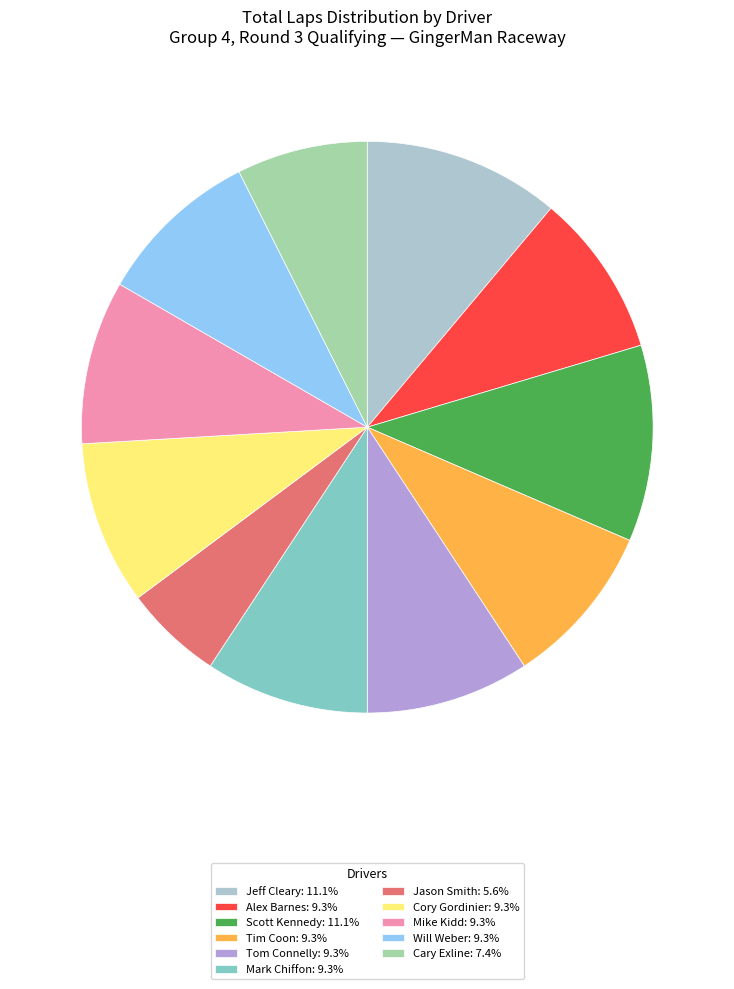

Does Tom Connelly: 9.3% account for over 50% of the chart?

No